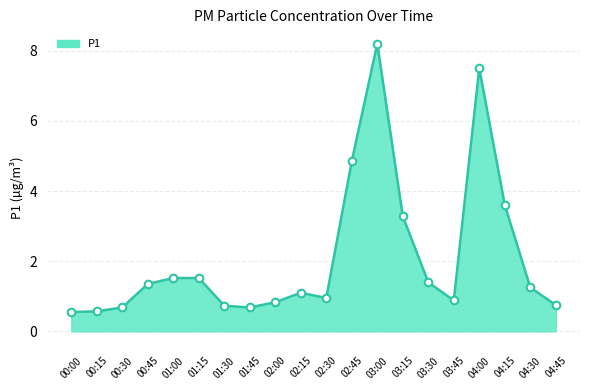

Approximately how many times larger is the value at 04:00 compared to 01:15?

4.9